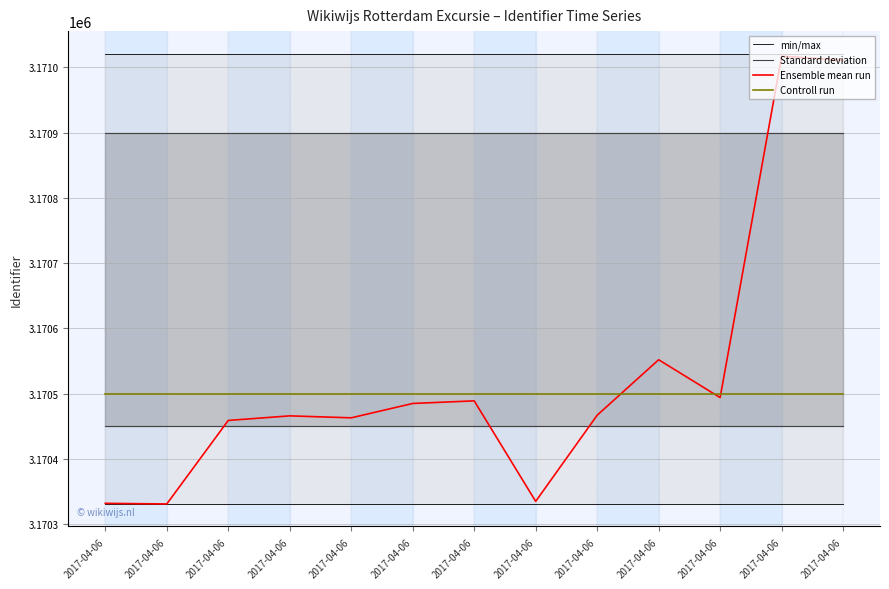

What are all the series names shown in the legend?

min/max, Standard deviation, Ensemble mean run, Controll run